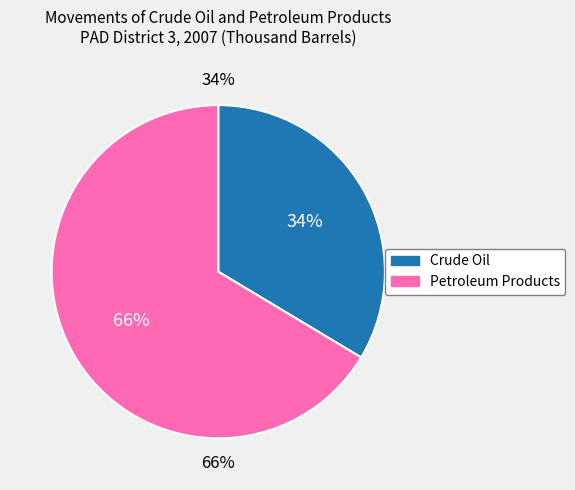

To the nearest percent, what percentage of the pie is Crude Oil?

34%